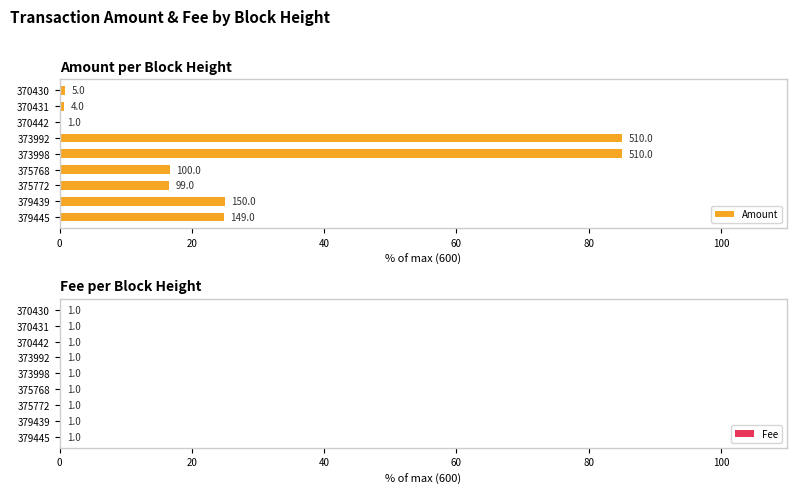

How many bars are there in total?

18